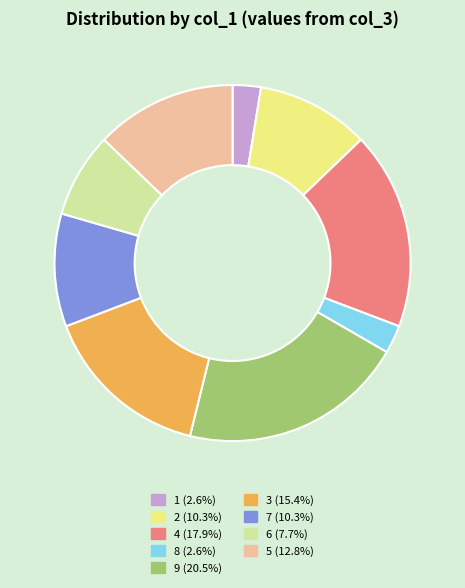

What is the ratio of the value at 7 (10.3%) to the value at 5 (12.8%)?

0.8